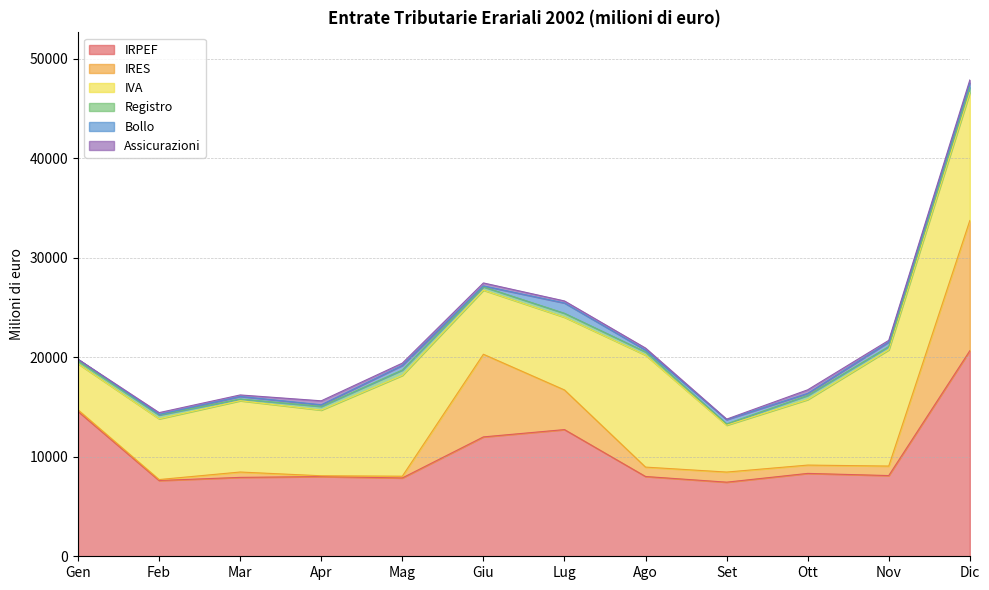

Read the Bollo value at Mag.

463